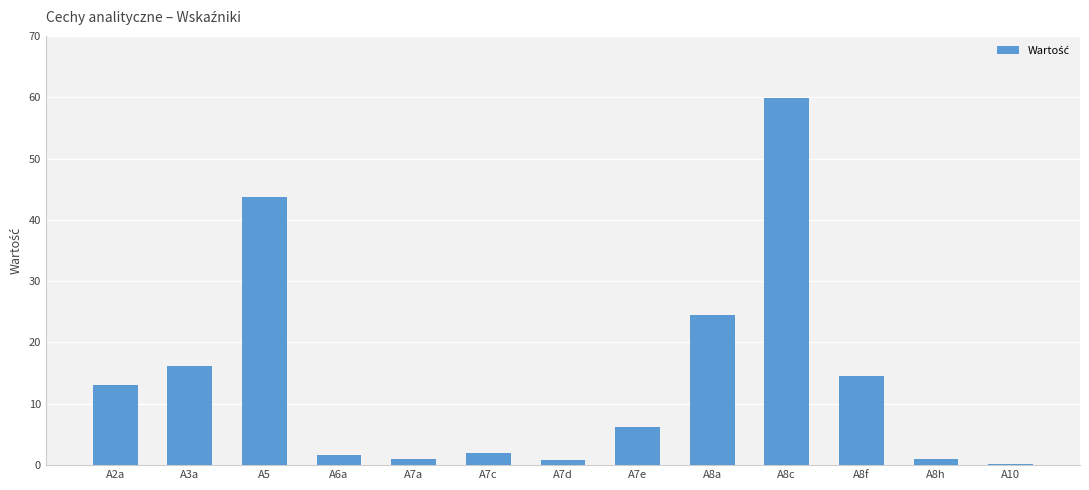

What is the maximum value shown in the chart?

59.9